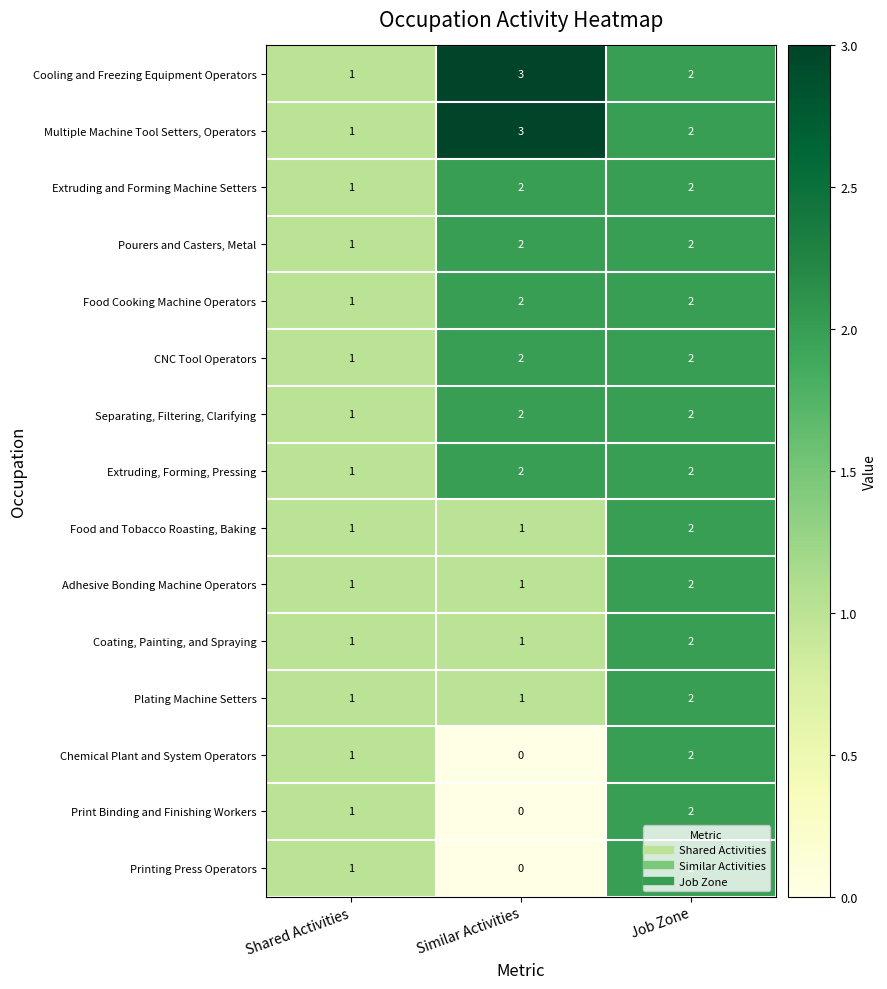

Is the value of Adhesive Bonding Machine Operators at Job Zone greater than the value of Extruding, Forming, Pressing at Shared Activities?

Yes